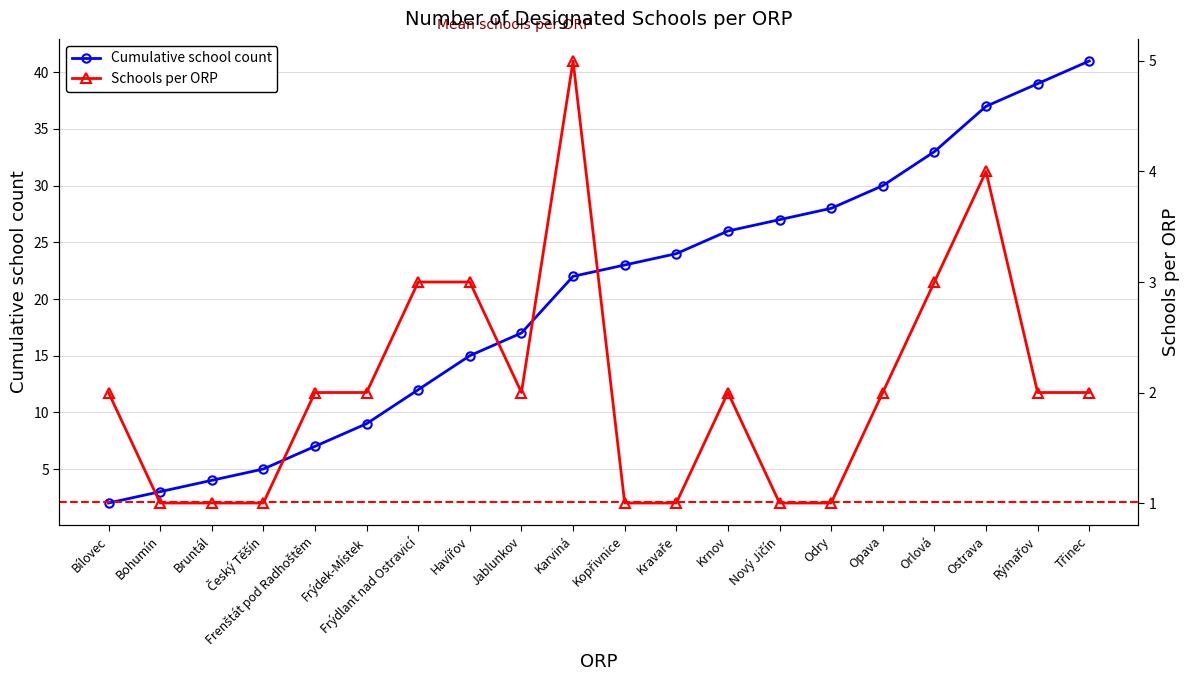

What is the average value of the Schools per ORP series?

2